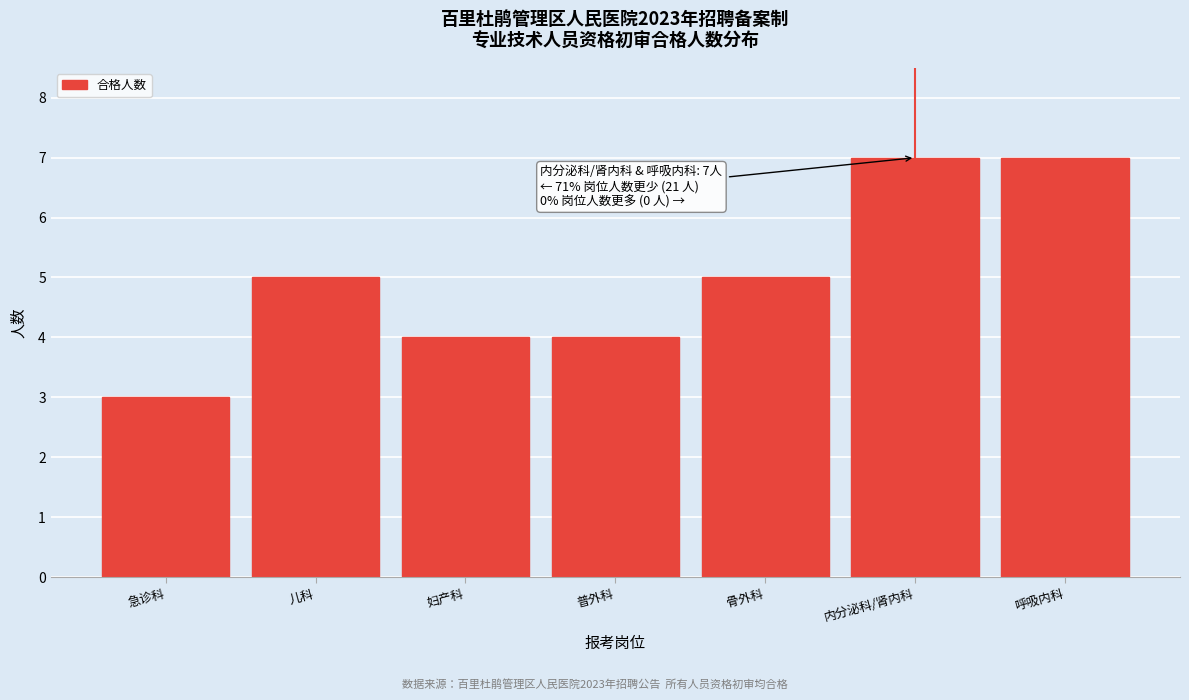

Reading left to right, transcribe all the data shown in this chart.

3	5	4	4	5	7	7